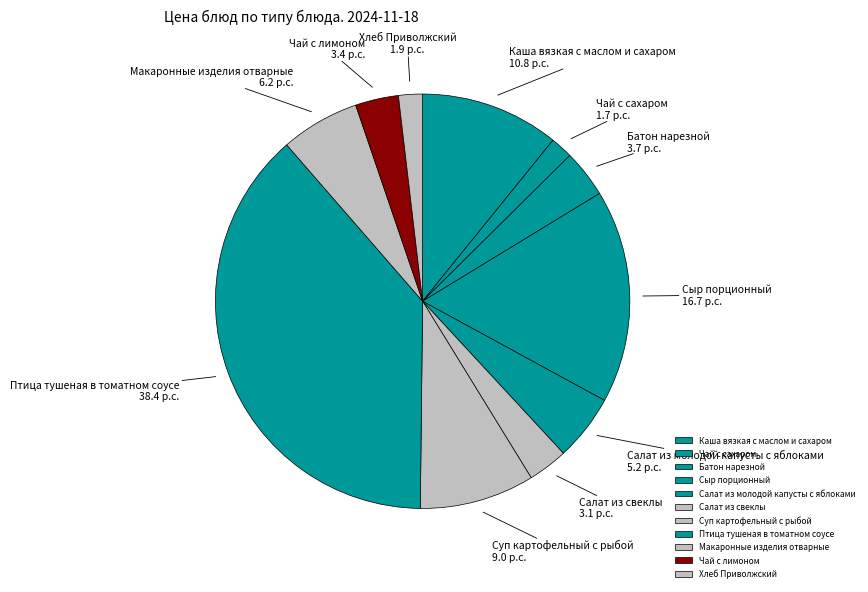

Does any single category account for the majority?

No